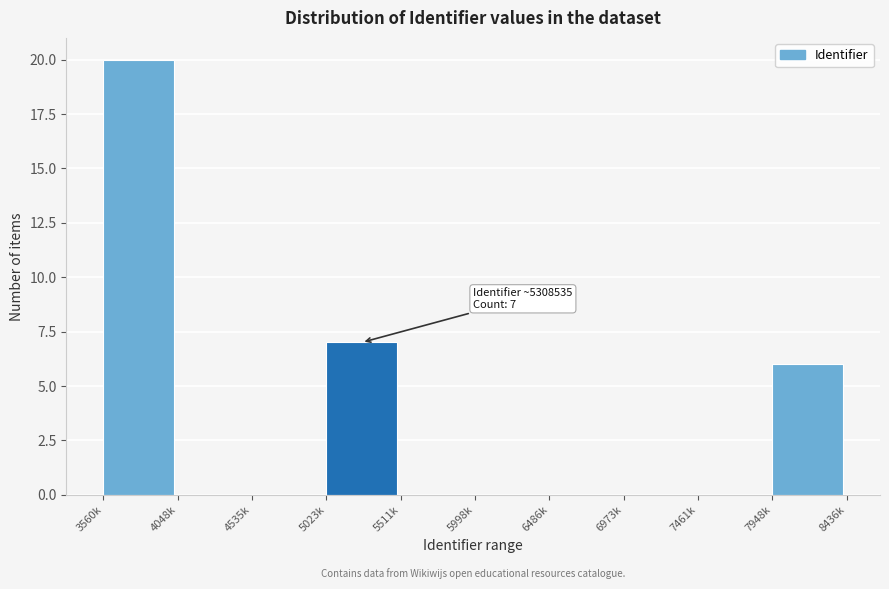

Reading left to right, list all the values displayed in this chart.

3560k=20	4048k=0	4535k=0	5023k=7	5511k=0	5998k=0	6486k=0	6973k=0	7461k=0	7948k=6